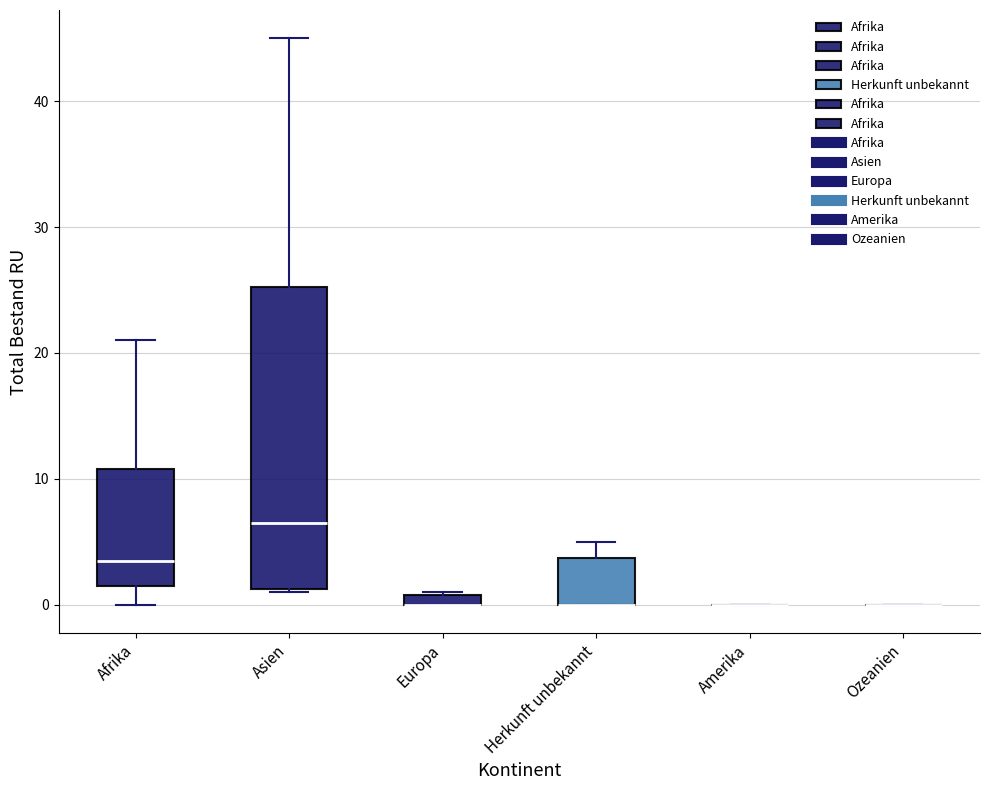

Which box is the tallest, from its lower edge to its upper edge?

Asien